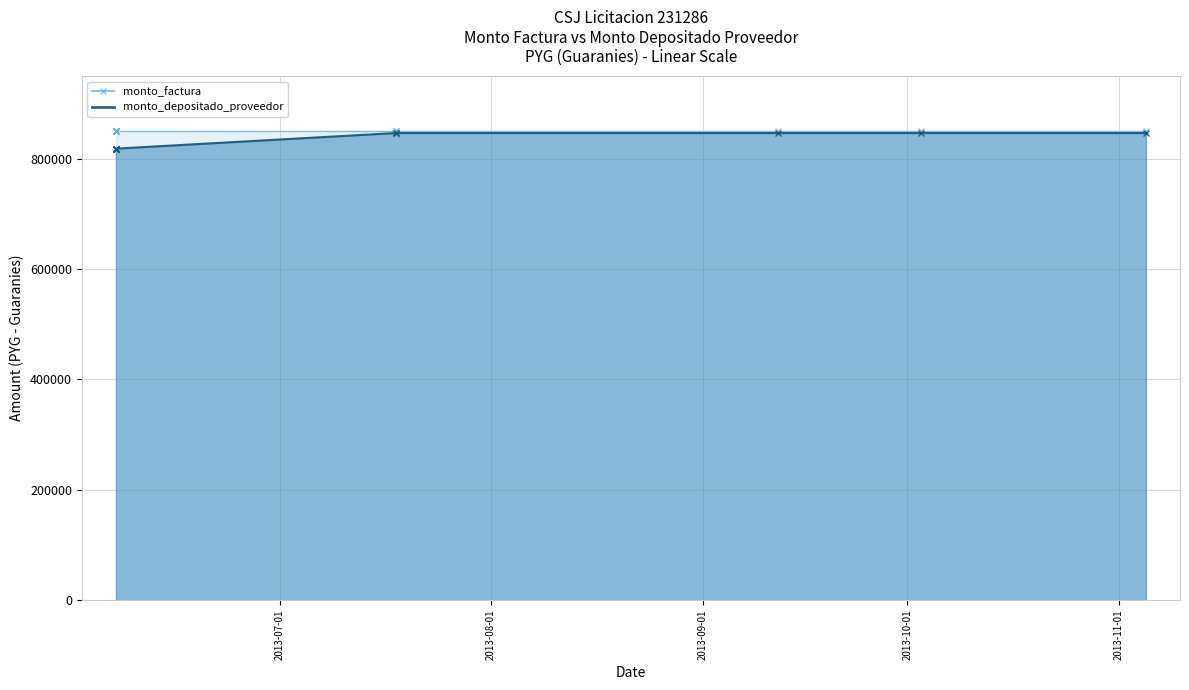

What is the minimum value shown in the chart?

818493